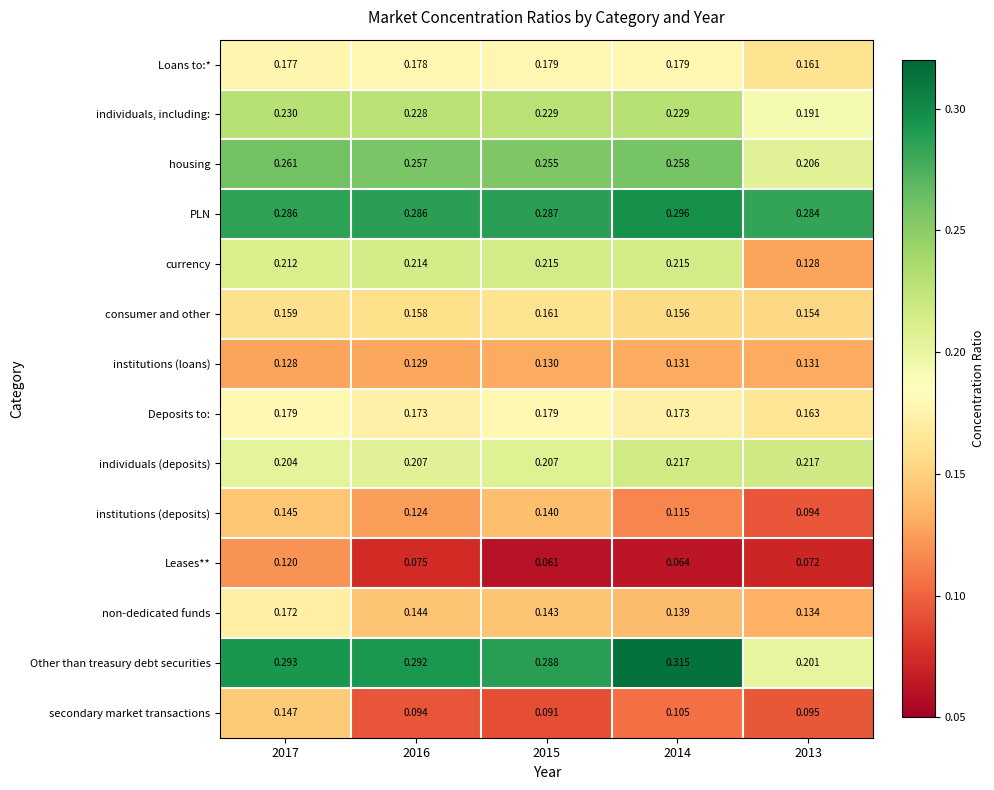

Is the value of non-dedicated funds at 2016 greater than the value of housing at 2014?

No